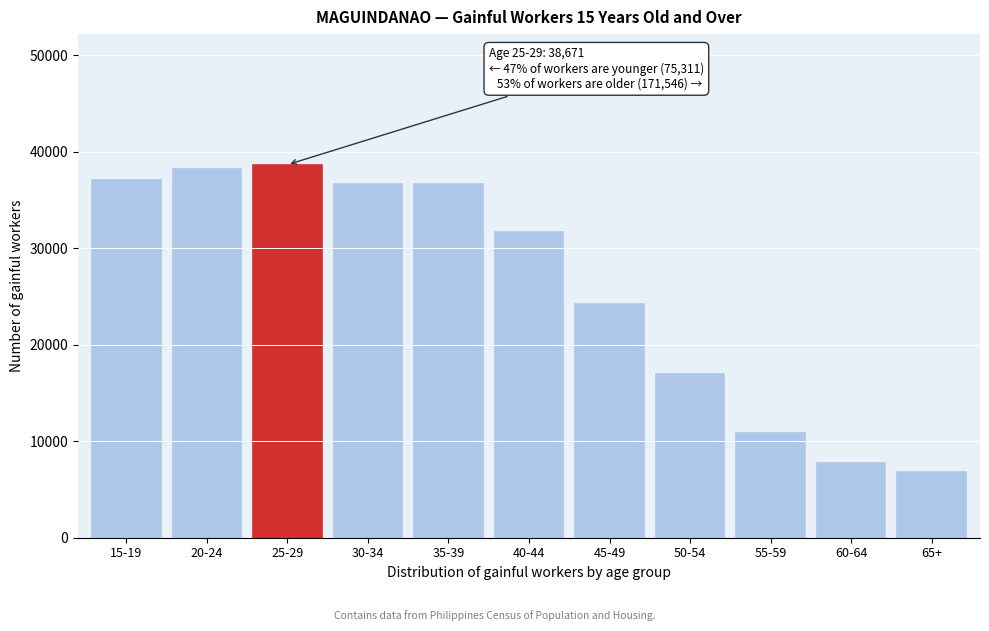

The value at 15-19 is 55715. True or false?

False